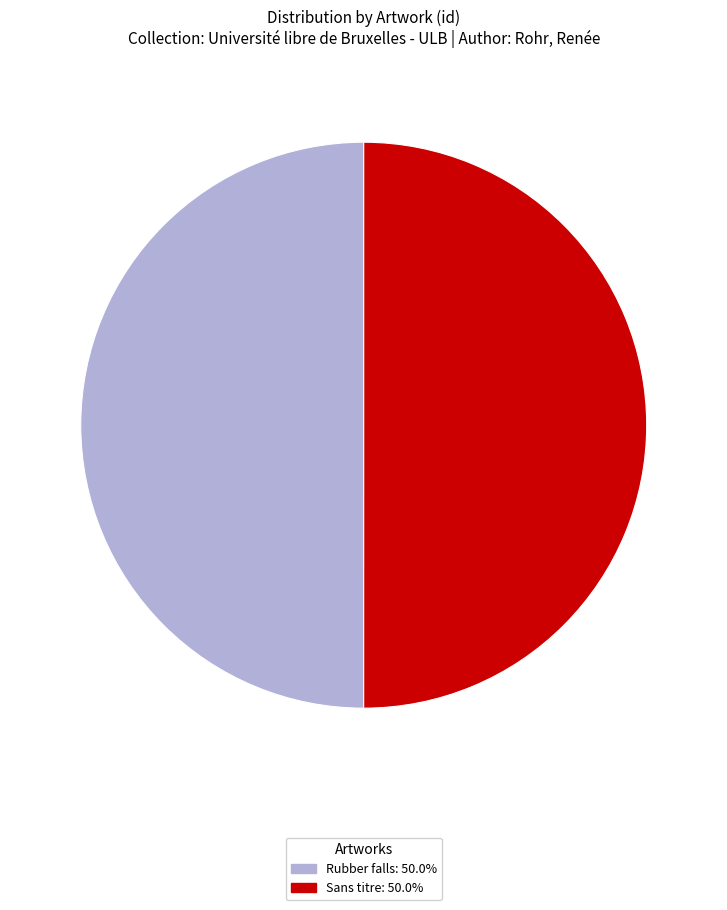

Is it true that Sans titre is 59% of the pie?

False